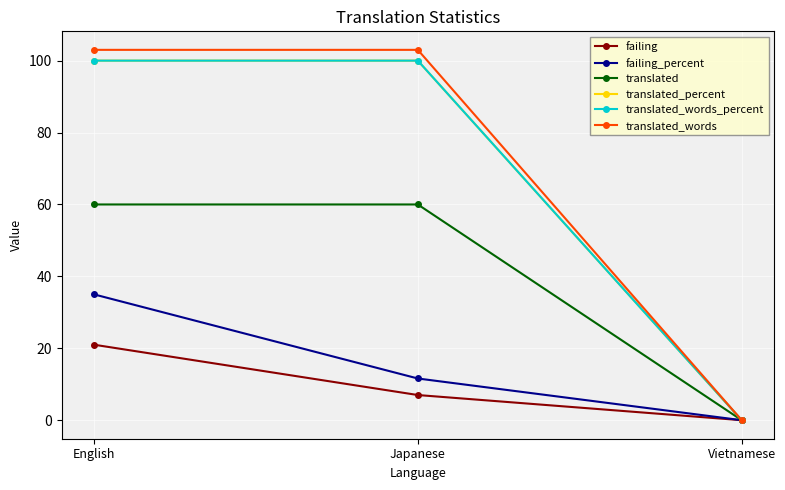

Which category has the highest value across all series?

English